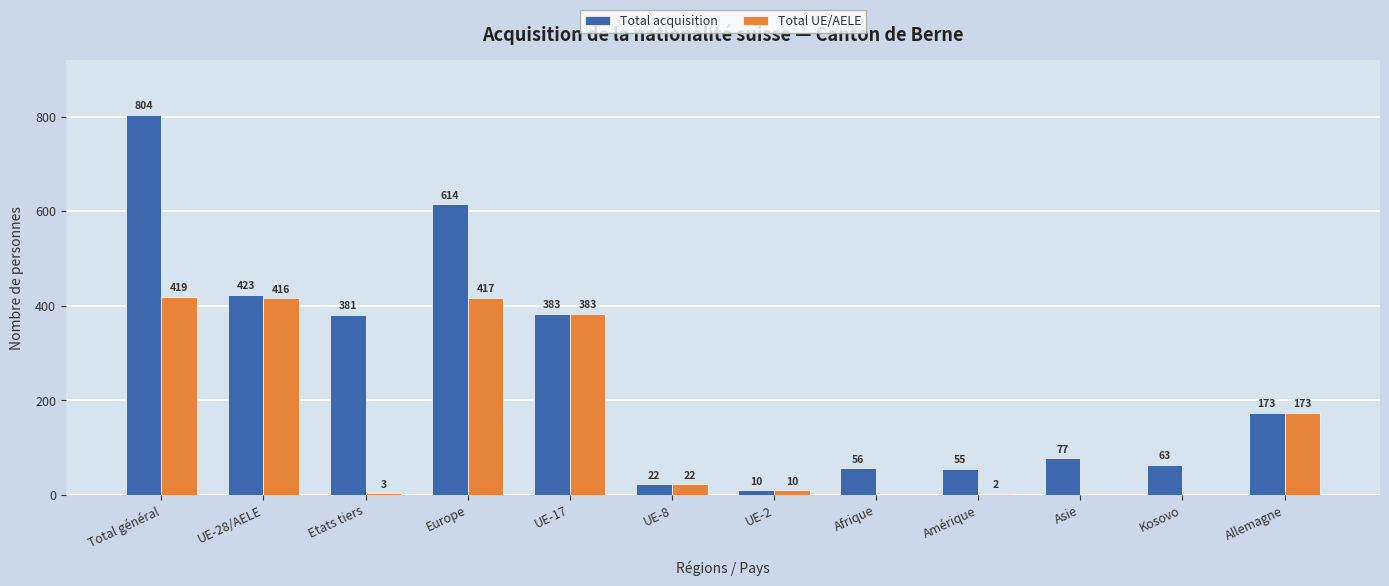

What is the greatest value displayed?

804